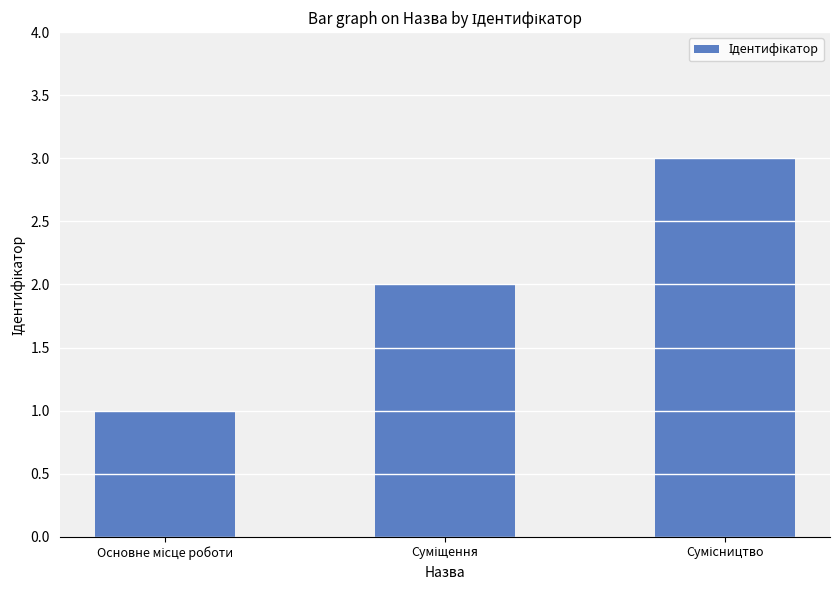

What is the maximum value shown in the chart?

3